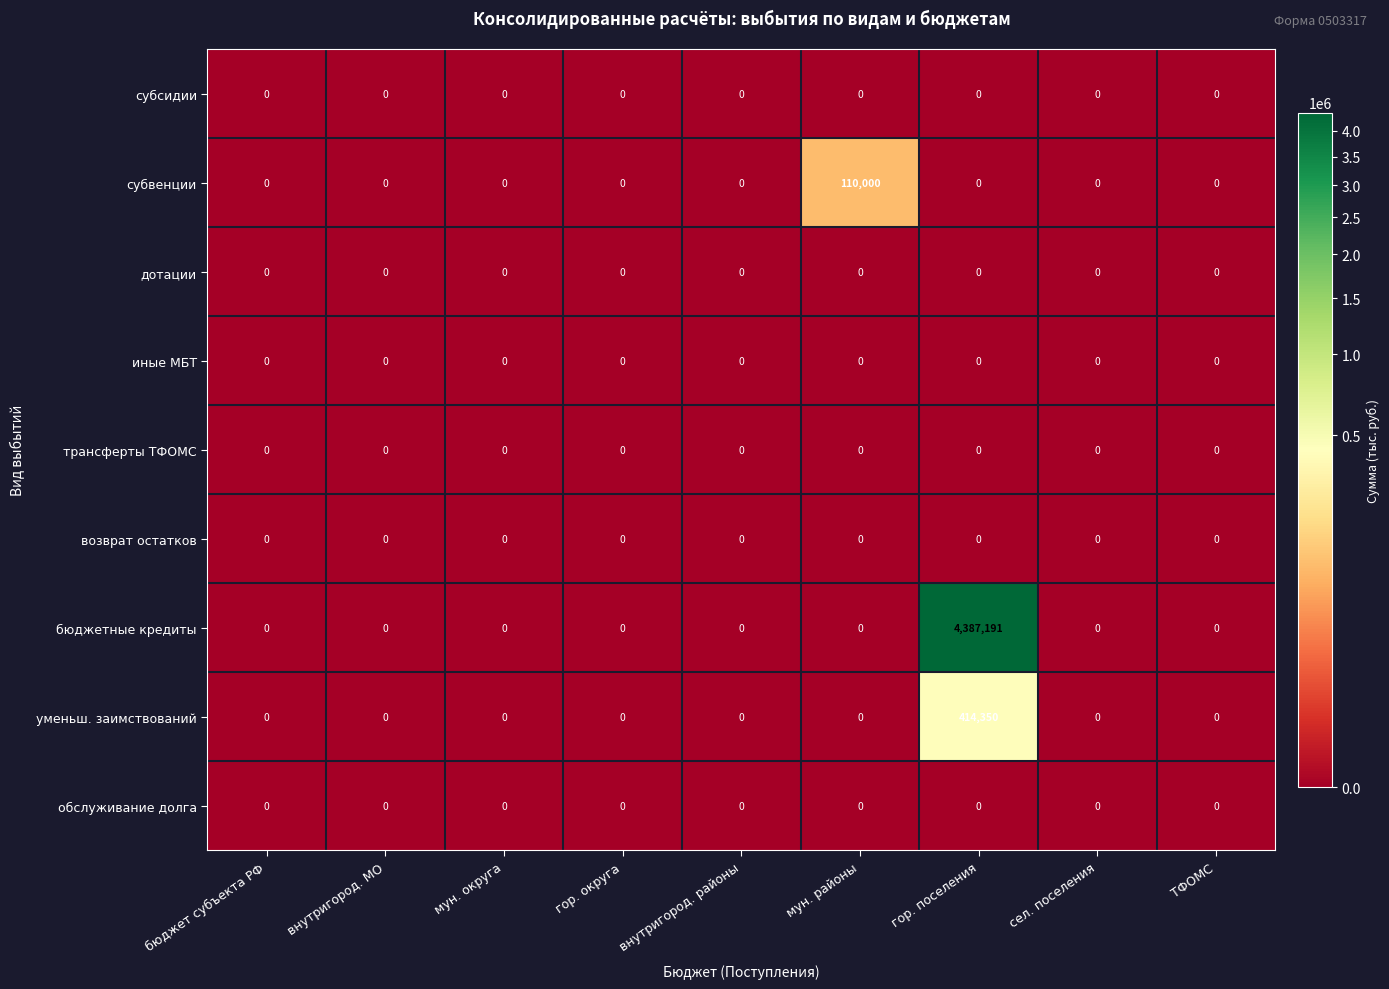

How many categories are shown in the chart?

9